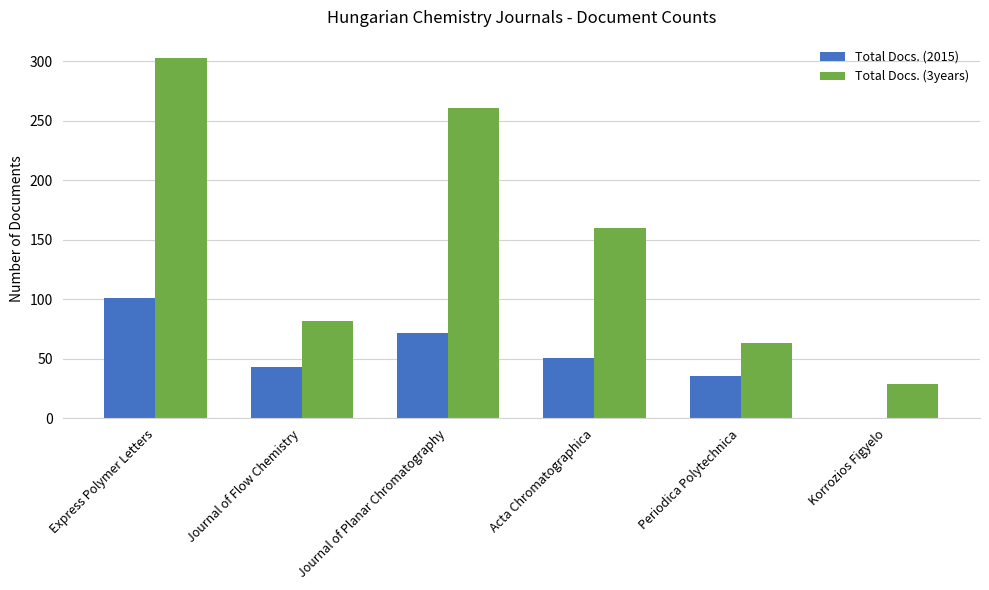

True or false: Total Docs. (2015) has a value of 72 at Journal of Planar Chromatography.

True